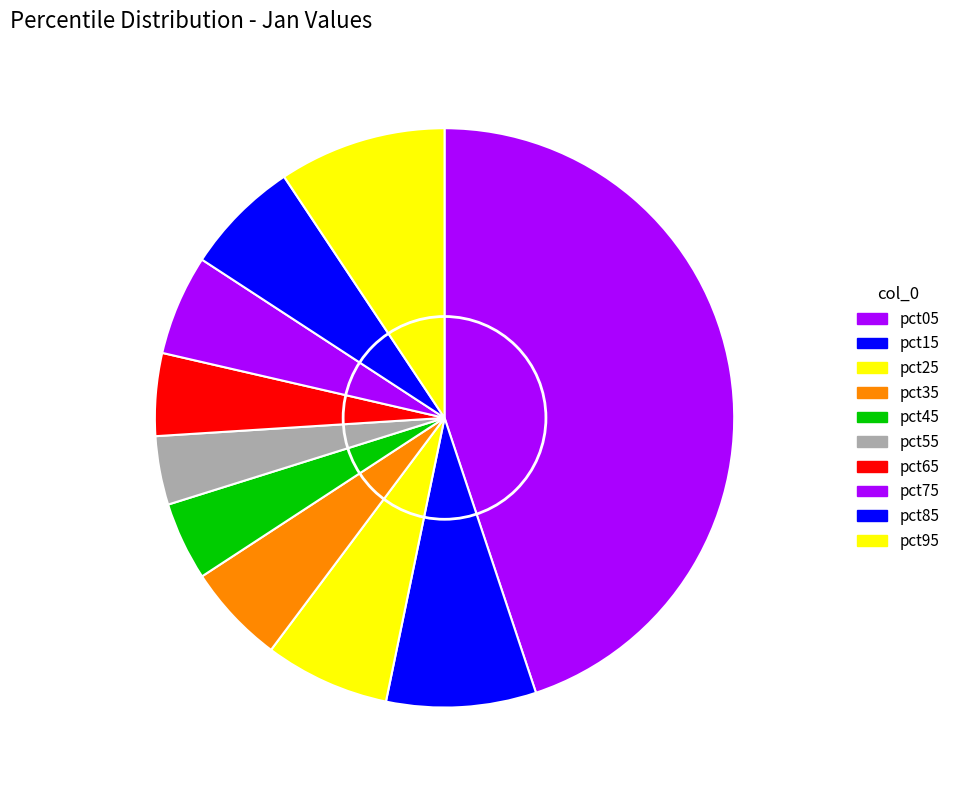

Is pct45 the majority of the pie?

No